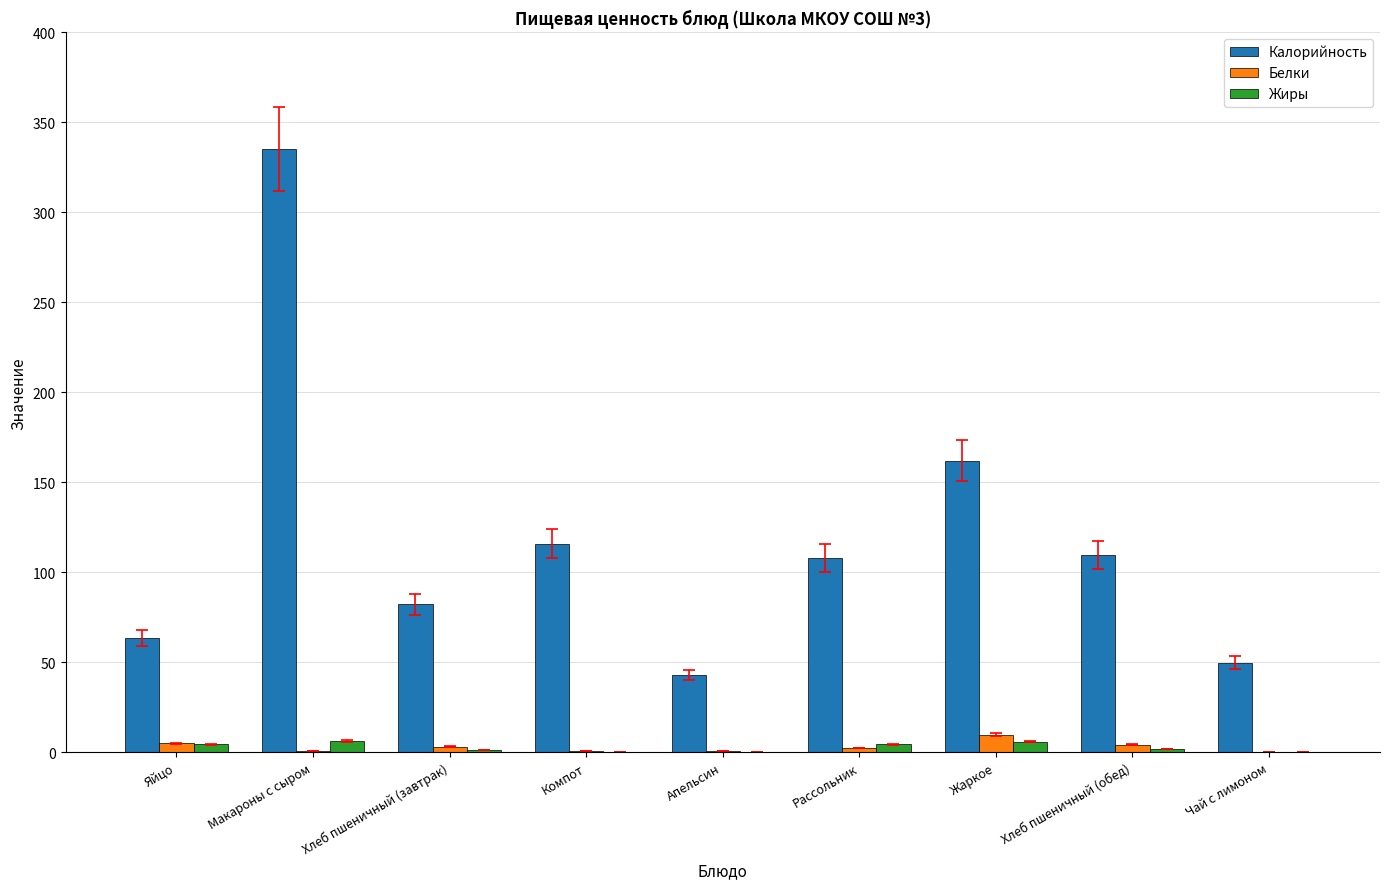

What are all the series names shown in the legend?

Калорийность, Белки, Жиры